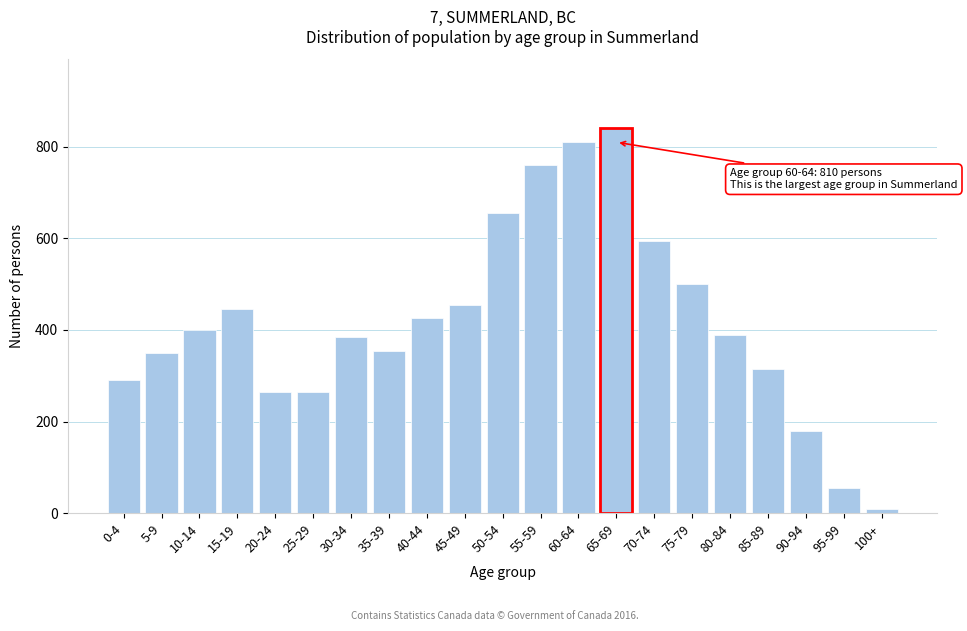

Reading right to left, extract all data points from this chart.

100+=10	95-99=55	90-94=180	85-89=315	80-84=390	75-79=500	70-74=595	65-69=840	60-64=810	55-59=760	50-54=655	45-49=455	40-44=425	35-39=355	30-34=385	25-29=265	20-24=265	15-19=445	10-14=400	5-9=350	0-4=290